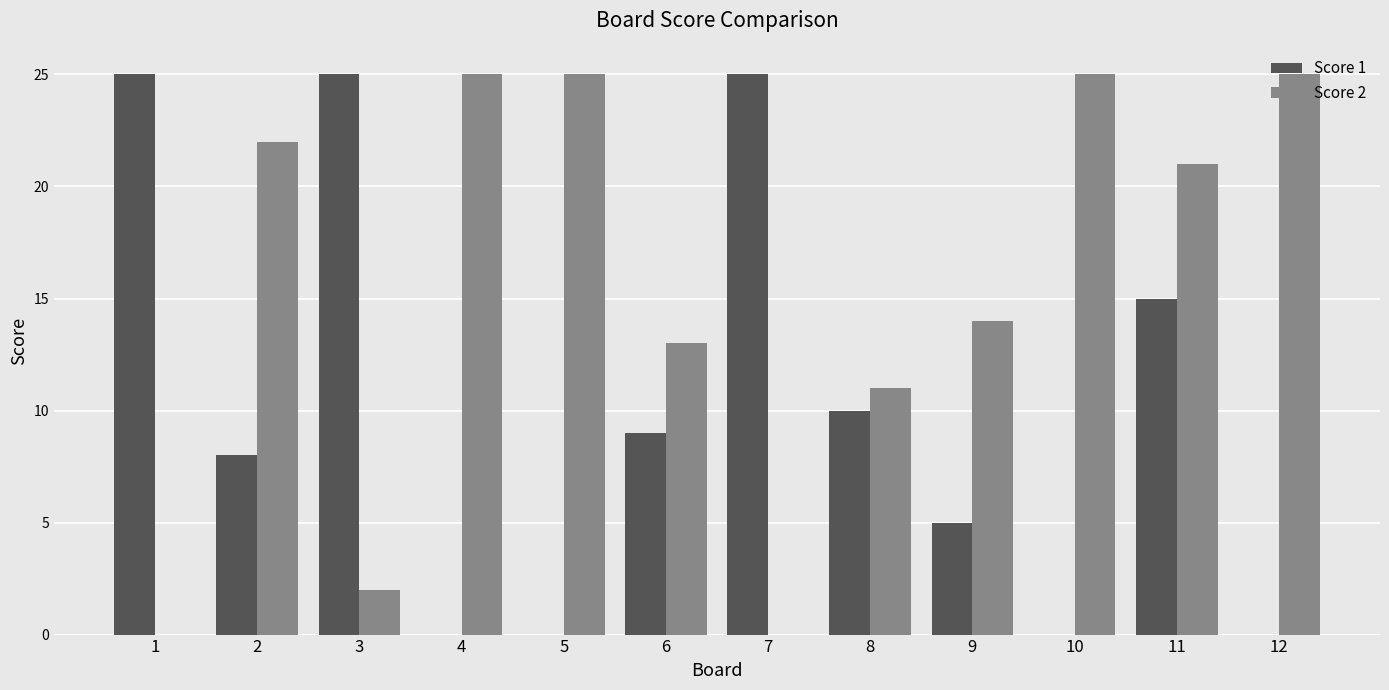

Where is Score 1 nearest to the value 12?

8